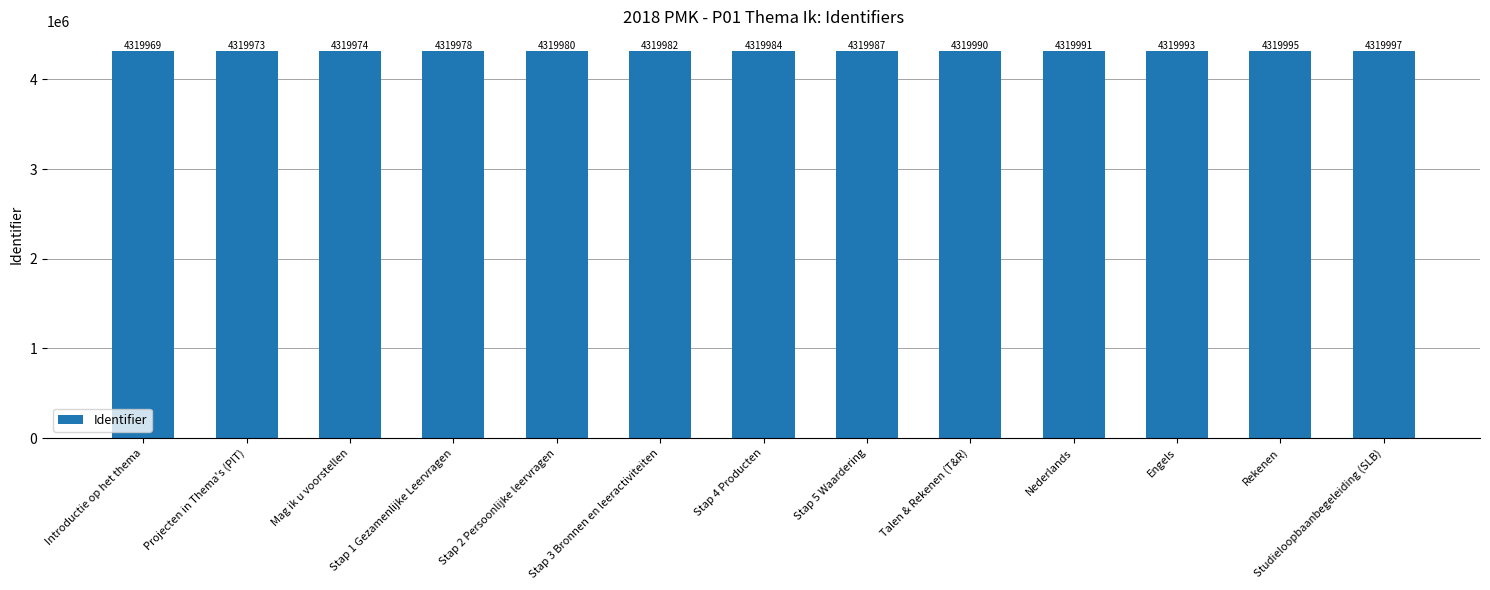

What is the difference between the values at Stap 1 Gezamenlijke Leervragen and Stap 4 Producten?

6